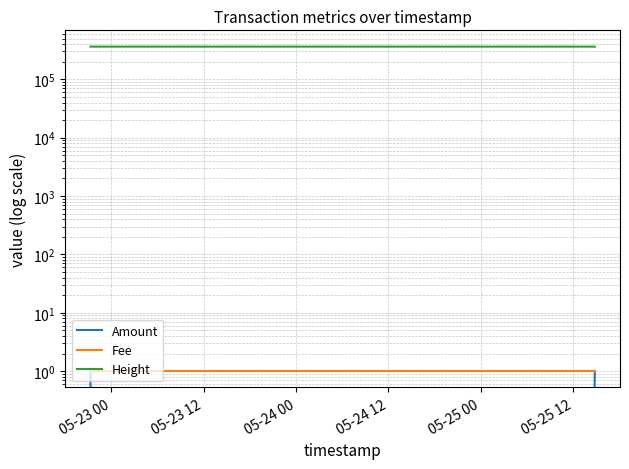

What is the maximum value shown in the chart?

363840